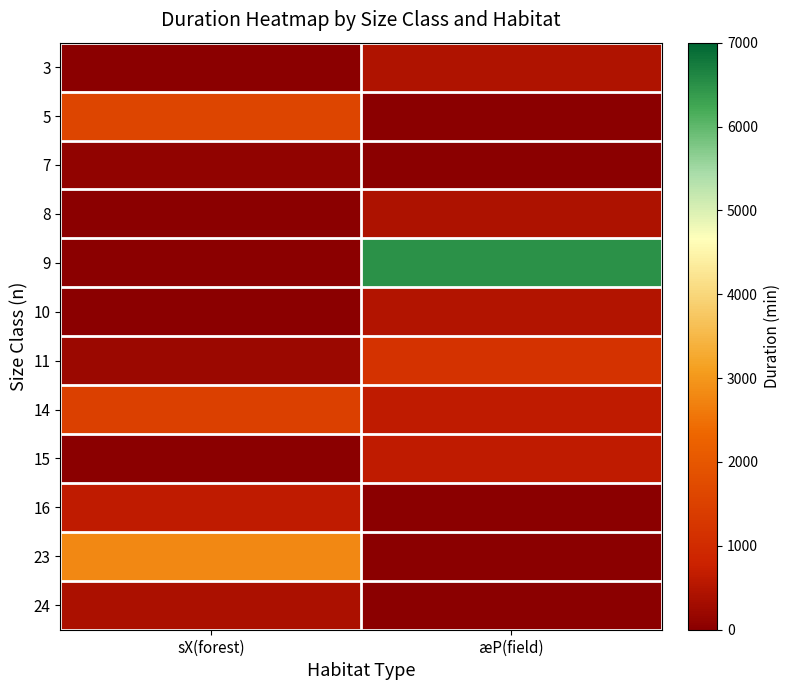

Between sX(forest) and æP(field), which series saw the biggest shift?

9